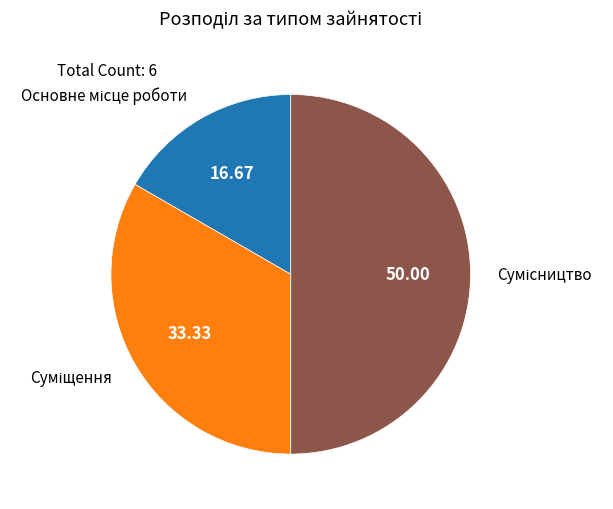

How many slices are in this pie chart?

3